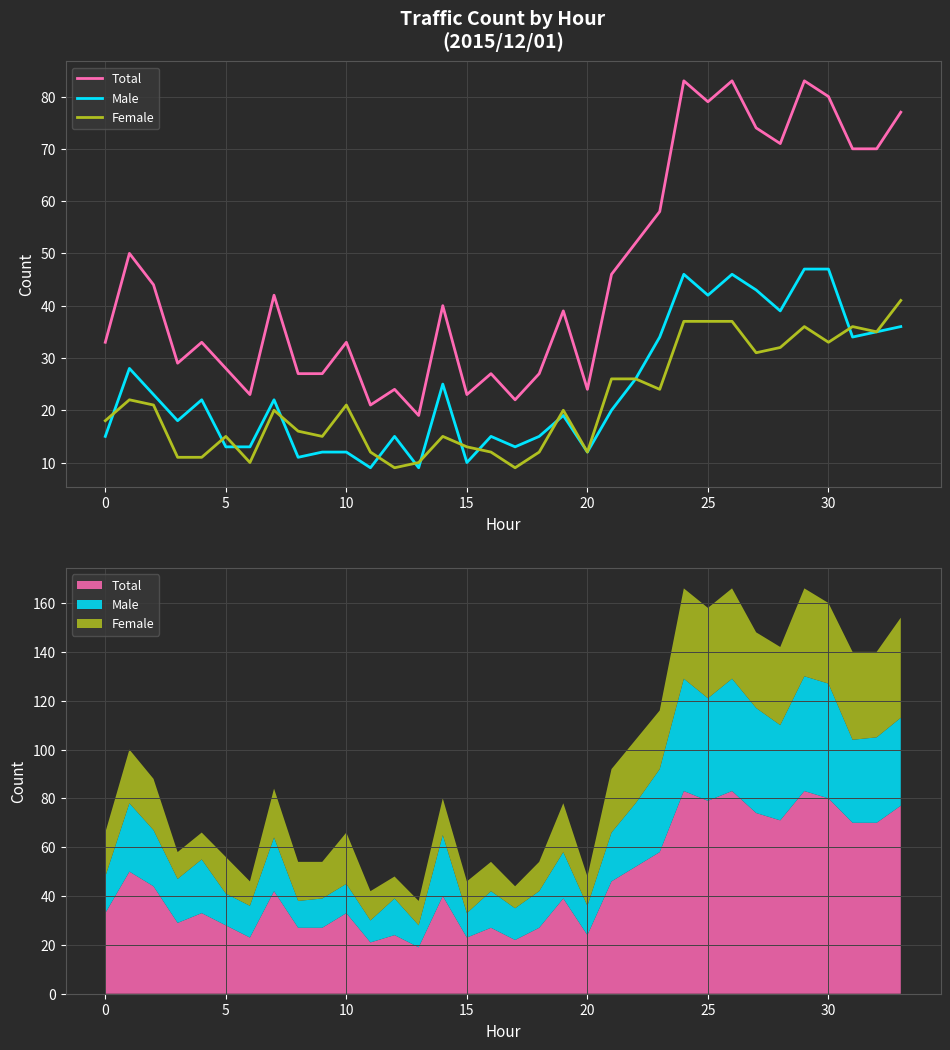

Rank the series at 12 from highest to lowest value.

Total, Male, Female